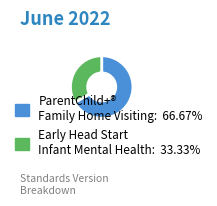

Is there any slice that represents more than half of the pie?

Yes